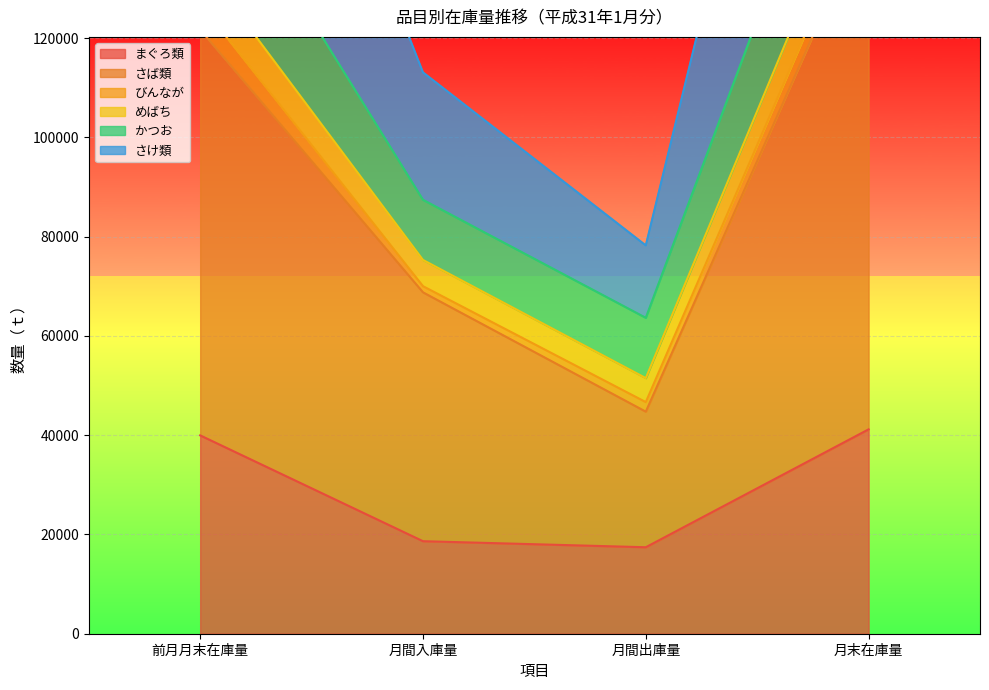

Which has a higher value, 月間入庫量 or 月間出庫量?

月間入庫量